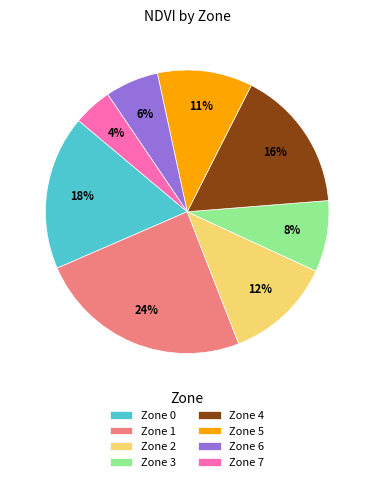

Which slice is the largest?

Zone 1